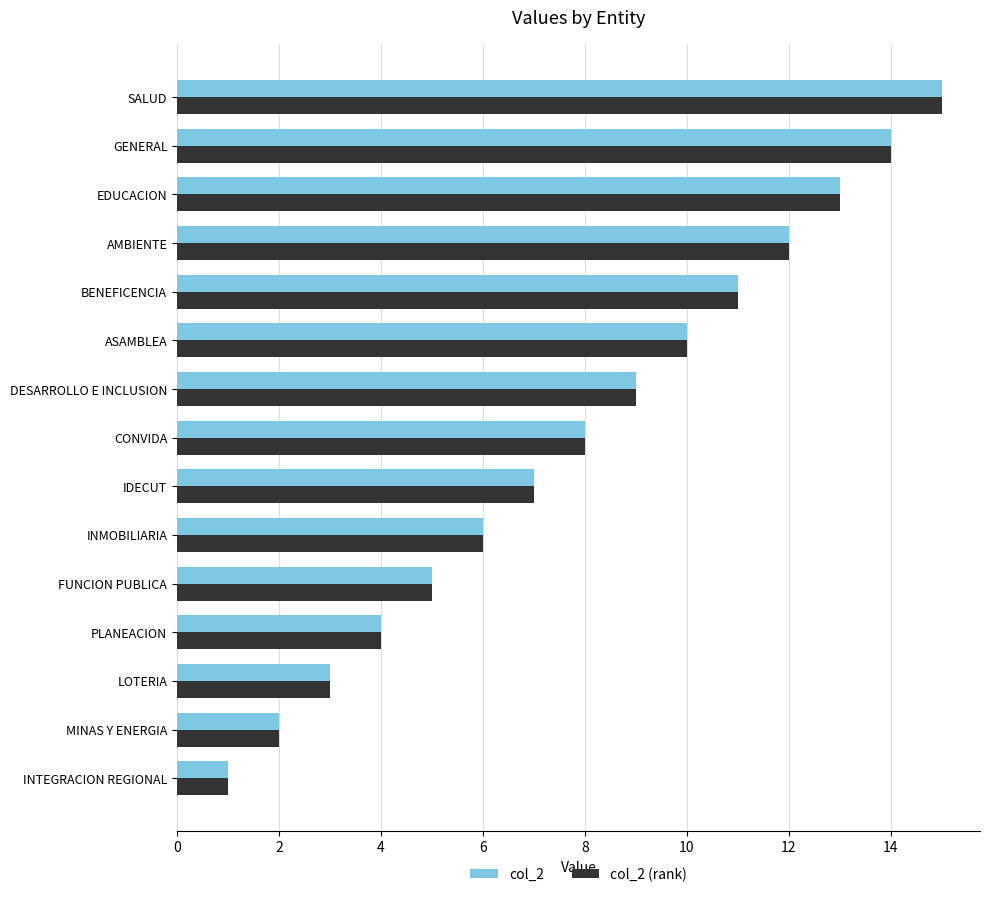

What is the total value across all series at MINAS Y ENERGIA?

4